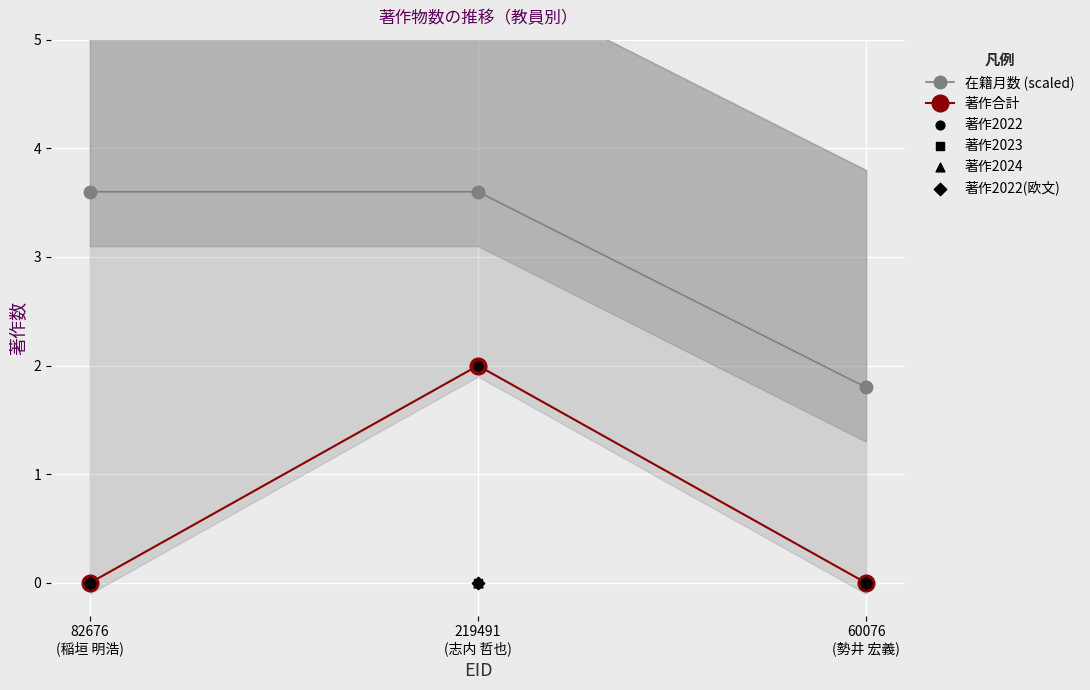

What are all the series names shown in the legend?

在籍月数 (scaled), 著作合計, 著作2022, 著作2023, 著作2024, 著作2022(欧文)